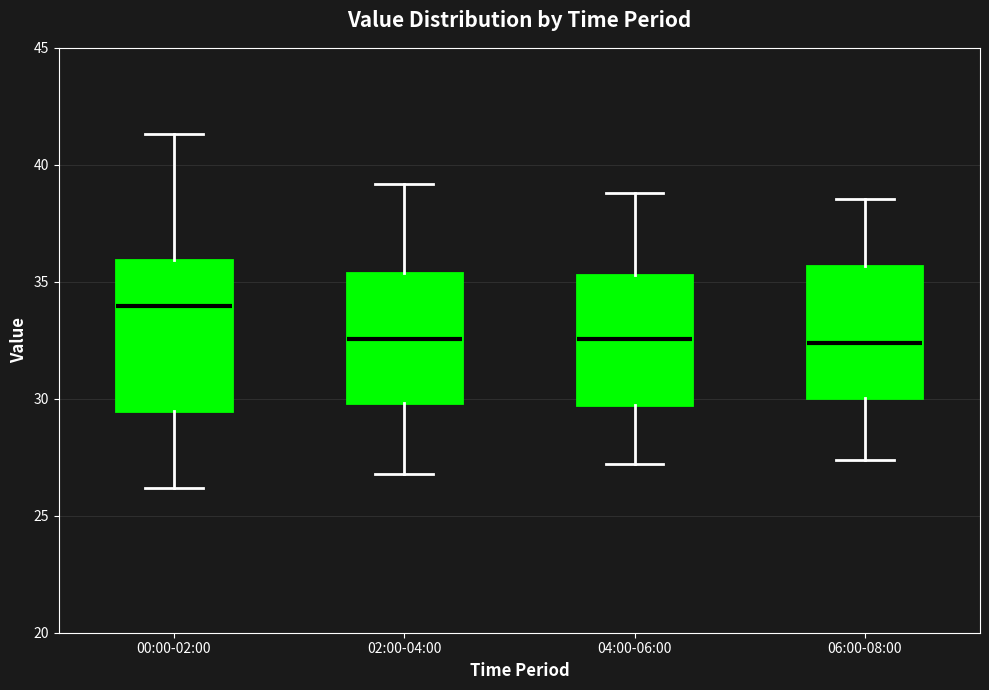

Reading left to right, transcribe this box plot: for each box, give where its median line is, the range the box spans, and where its two whiskers end, as read against the y-axis. The values are not printed on the chart, so give them approximately, as read against the axis.

00:00-02:00: median 34.0, box 29.5 to 36.0, whiskers 26.0 to 41.5
02:00-04:00: median 32.5, box 30.0 to 35.5, whiskers 27.0 to 39.0
04:00-06:00: median 32.5, box 30.0 to 35.5, whiskers 27.0 to 39.0
06:00-08:00: median 32.5, box 30.0 to 35.5, whiskers 27.5 to 38.5